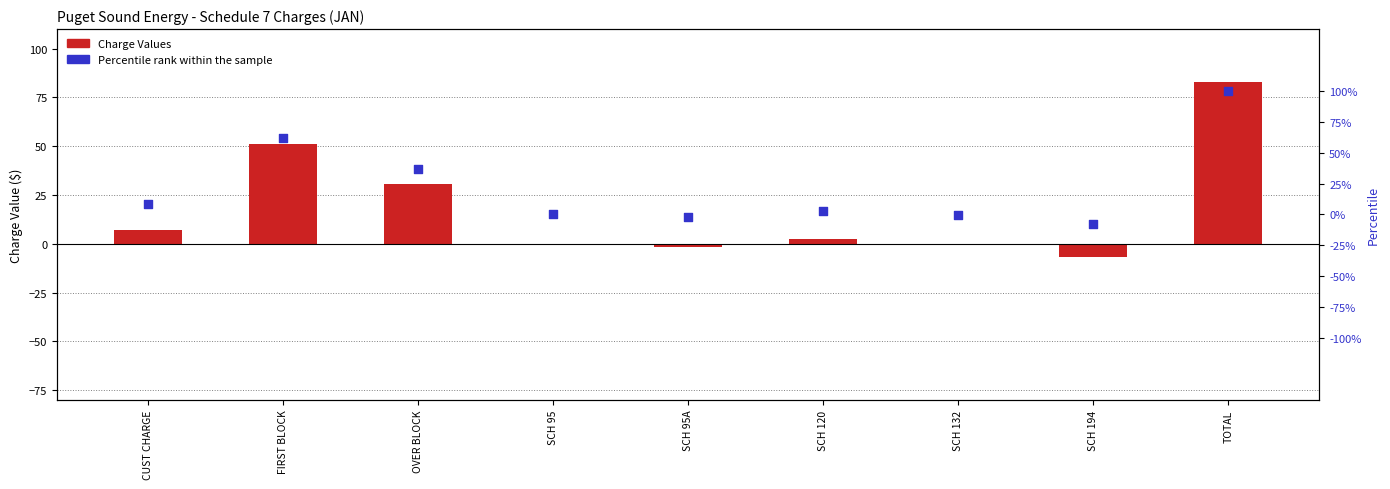

Which series has the largest Y range (max minus min)?

Percentile rank within the sample